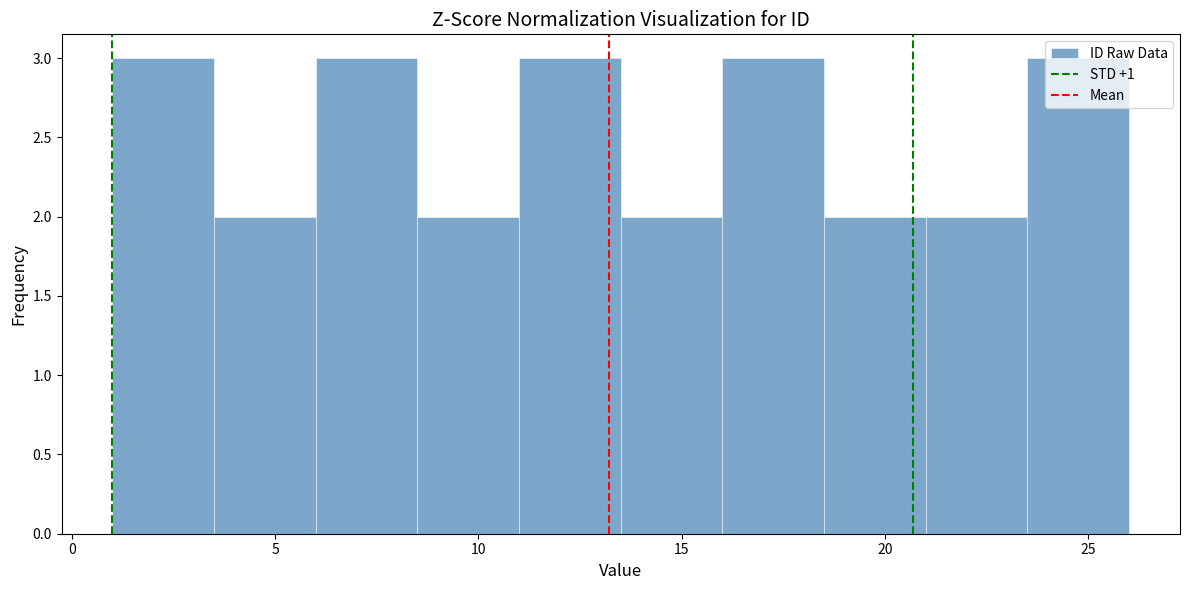

Reading left to right, list every bar in this chart as the range it spans on the x-axis followed by its height. The values are not printed on the chart, so give them approximately, as read against the axis.

1.0 to 3.5: 3
3.5 to 6.0: 2
6.0 to 8.5: 3
8.5 to 11.0: 2
11.0 to 13.5: 3
13.5 to 16.0: 2
16.0 to 18.5: 3
18.5 to 21.0: 2
21.0 to 23.5: 2
23.5 to 26.0: 3